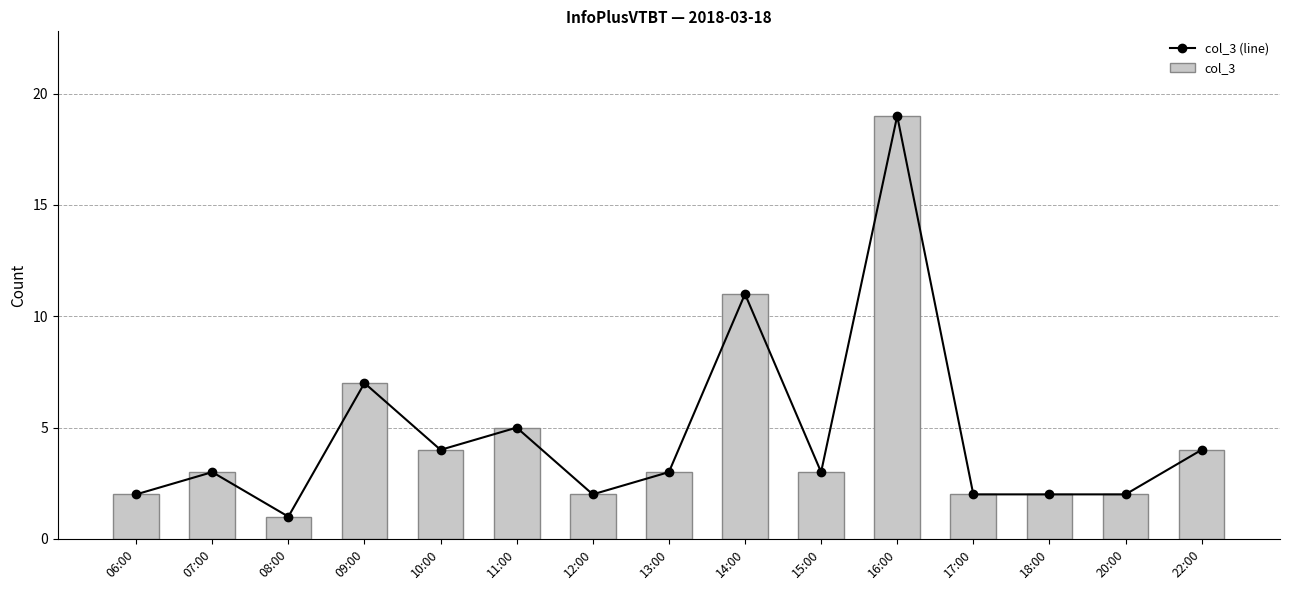

The col_3 (line) series shows 0 at 18:00. True or false?

False